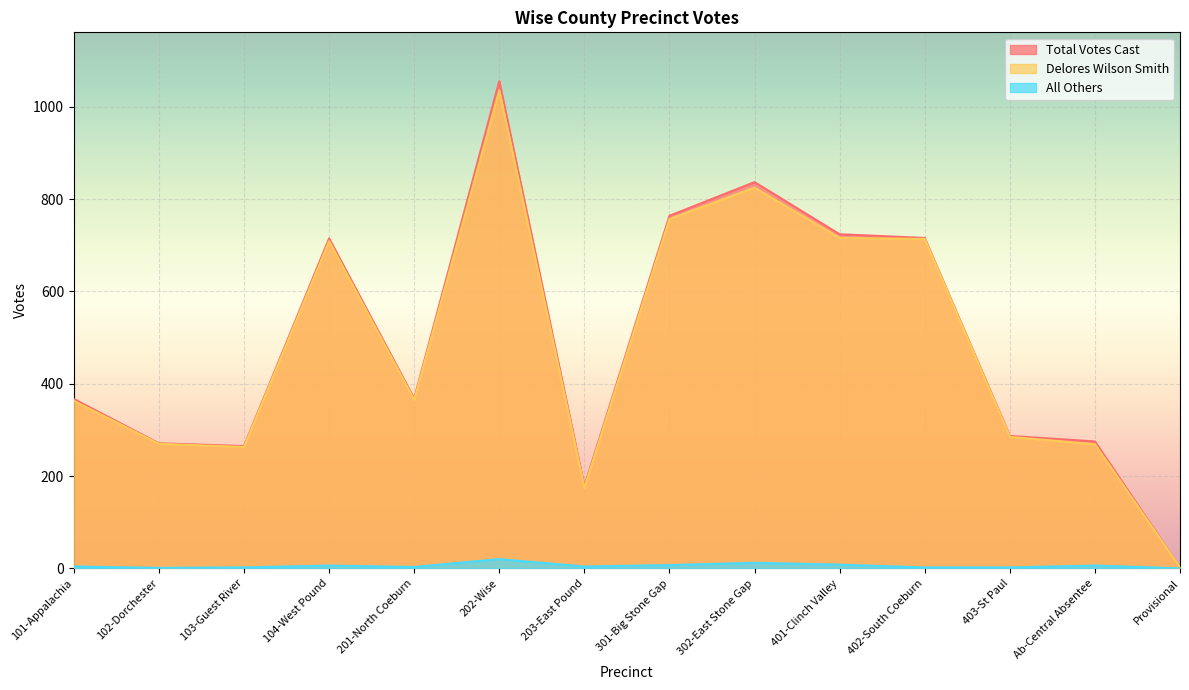

Rank the series at 102-Dorchester from lowest to highest value.

All Others, Delores Wilson Smith, Total Votes Cast